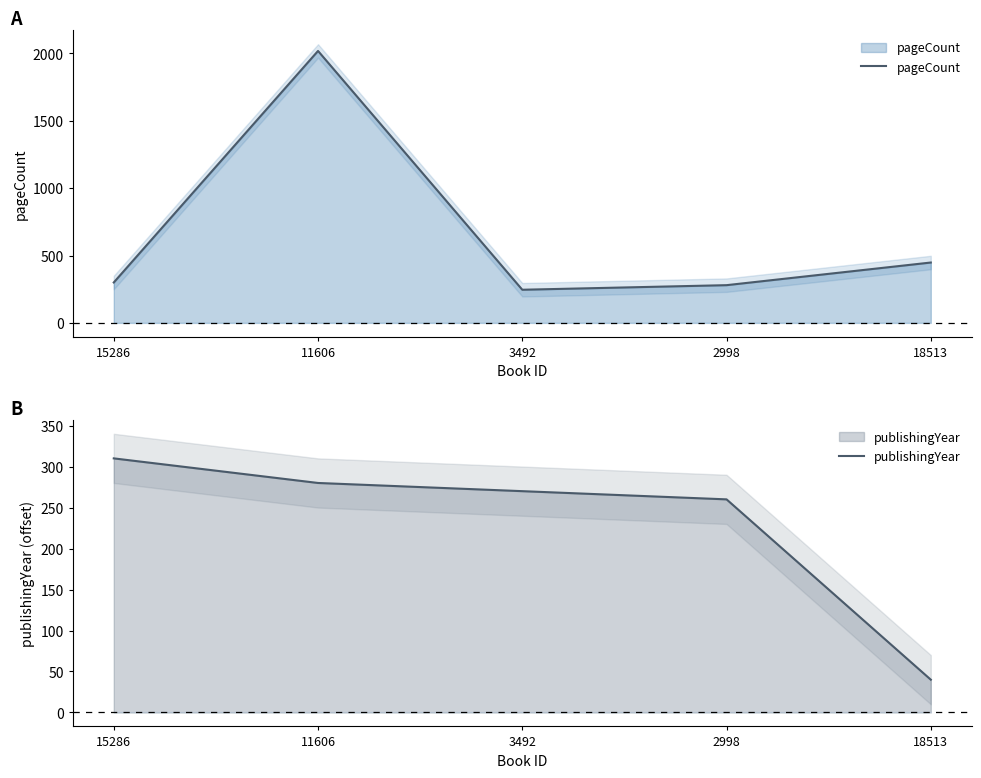

Reading left to right, what are all the values shown in this chart?

pageCount: 15286=300	11606=2018	3492=246	2998=280	18513=448
publishingYear: 15286=310	11606=280	3492=270	2998=260	18513=40